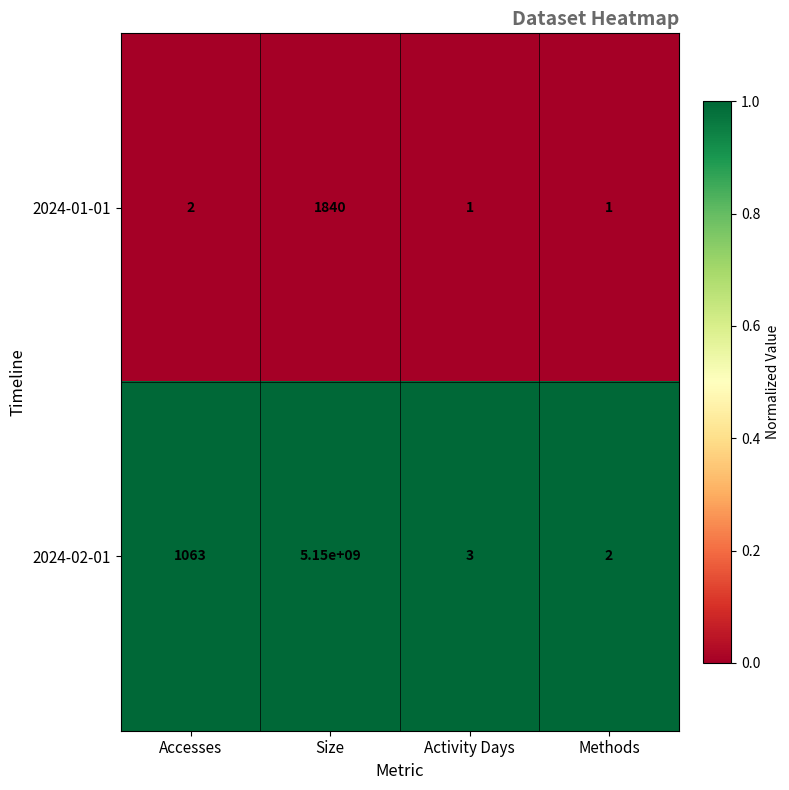

What value does the 2024-01-01 series have at Size, to the nearest 50?

1850